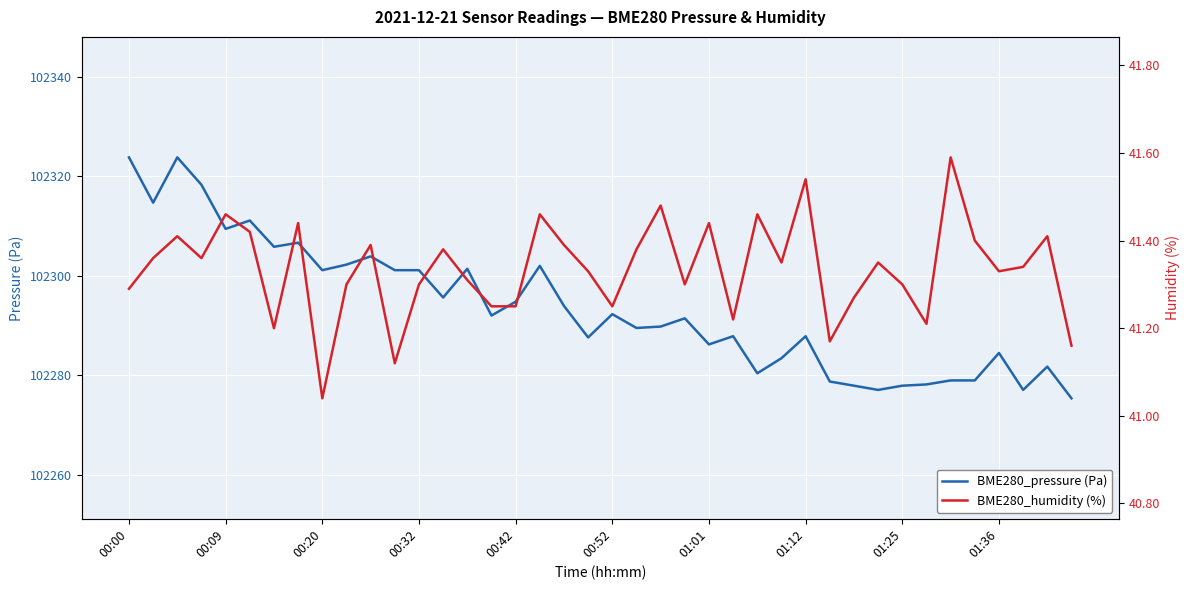

At which label does BME280_pressure (Pa) first exceed 102292?

00:00